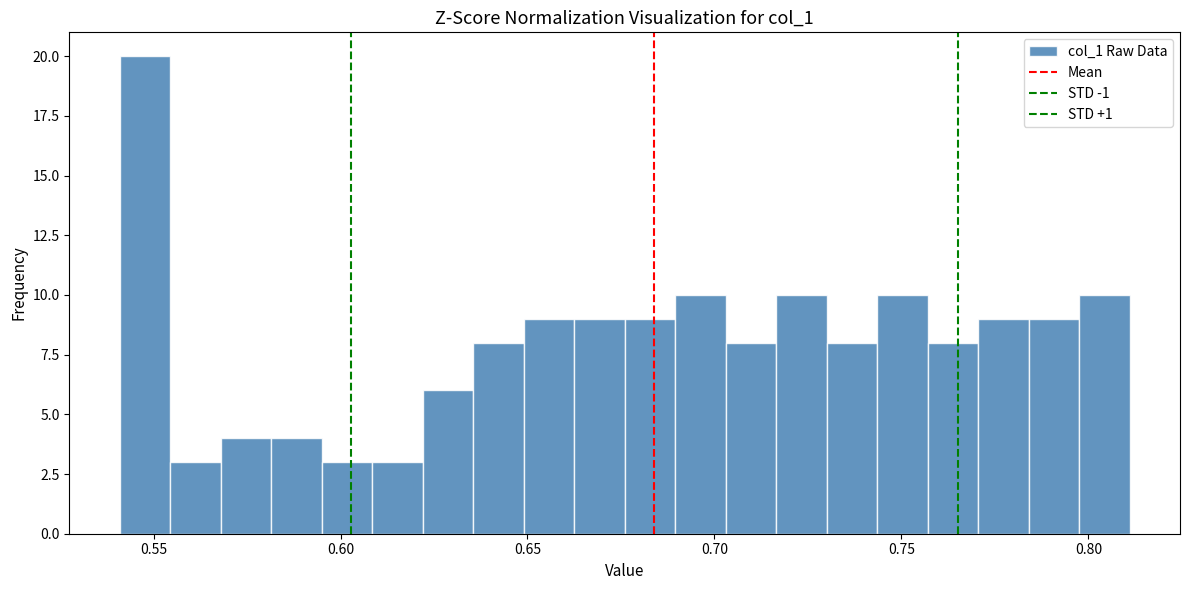

Read against the x-axis, roughly where is the centre of the tallest bar?

0.550